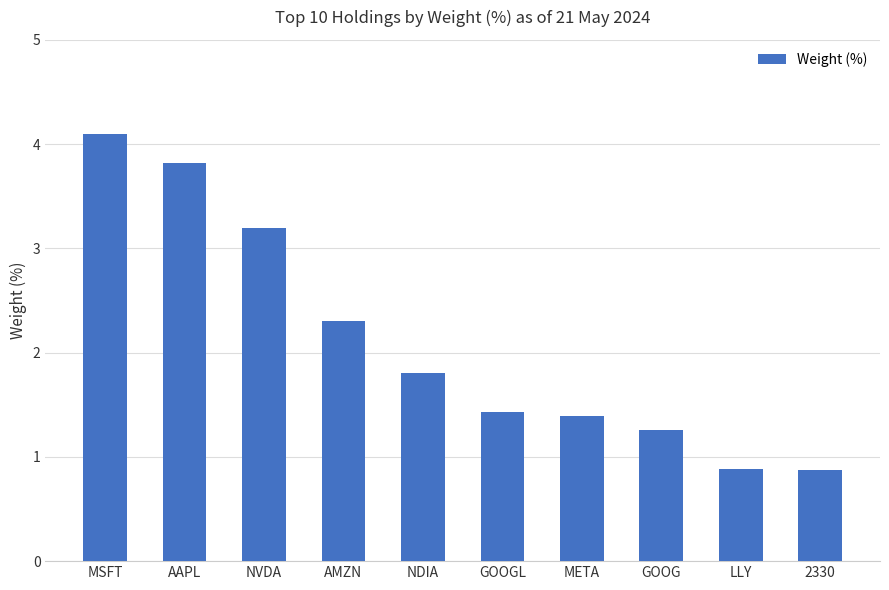

What position from the left is LLY?

9